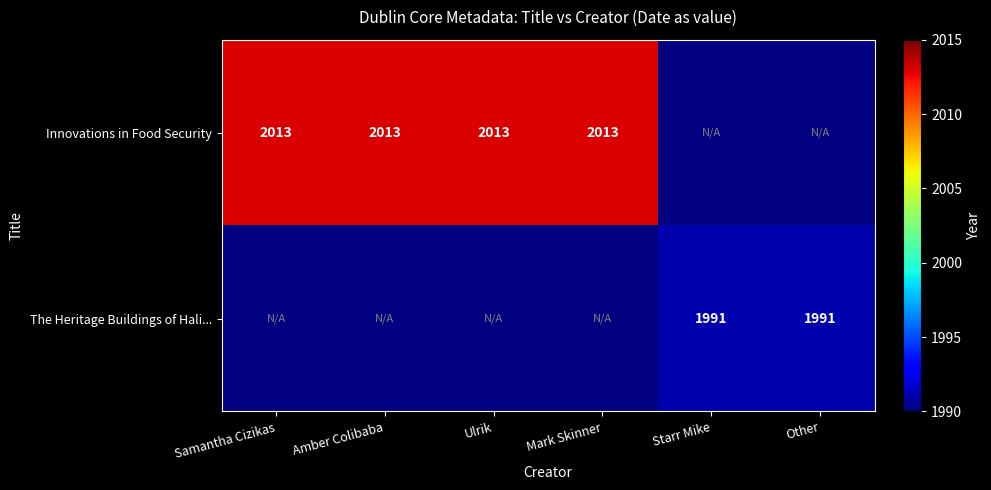

The value of The Heritage Buildings of Hali... at Starr Mike is 1342. True or false?

False